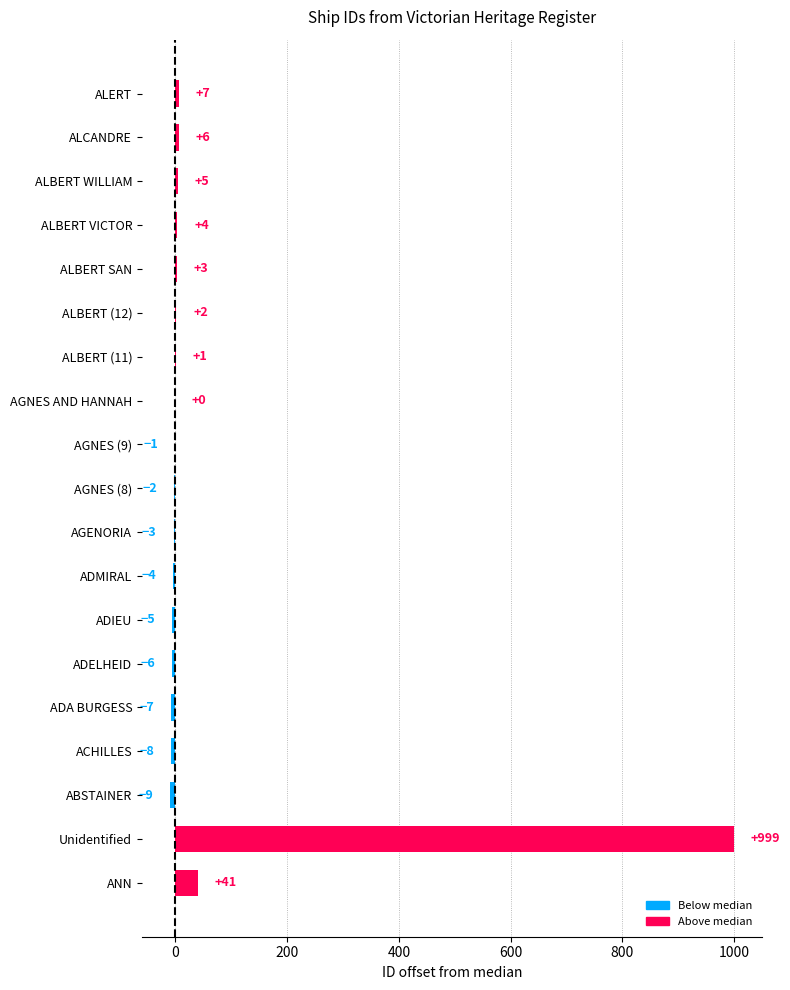

What is the change in value from AGNES (9) to ALERT?

+8